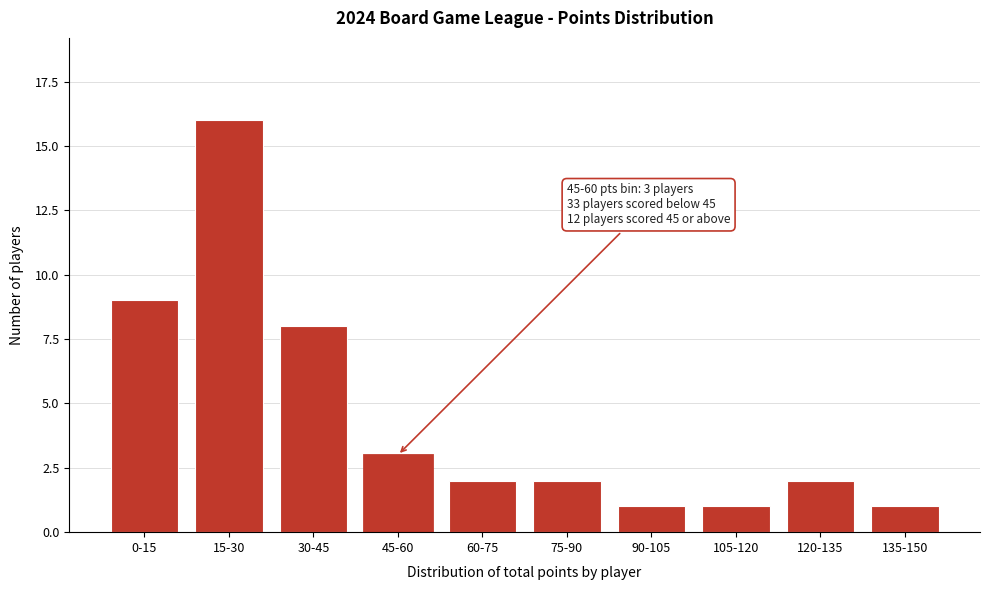

Reading left to right, list all the values displayed in this chart.

9	16	8	3	2	2	1	1	2	1